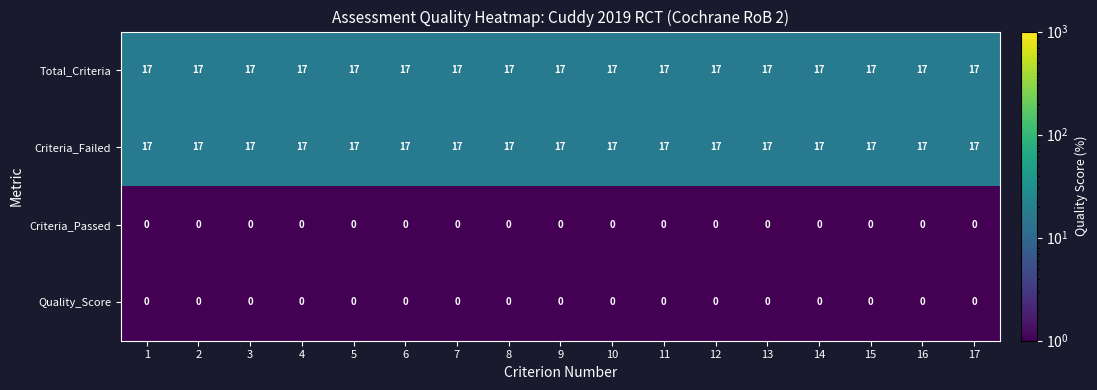

The Criteria_Failed series shows 17 at 6. True or false?

True